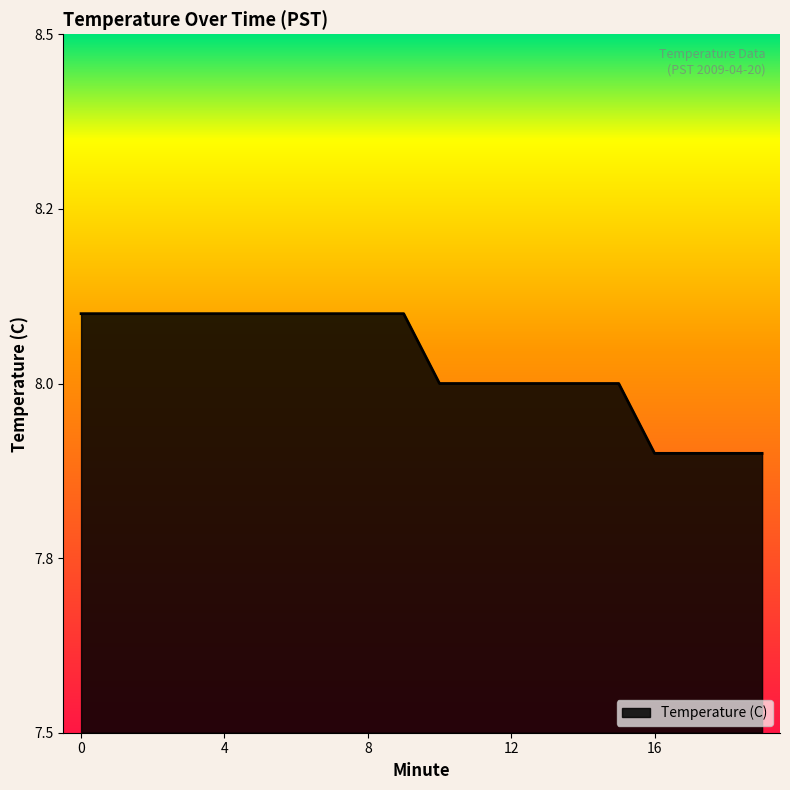

Rank the categories by value from highest to lowest.

0, 1, 2, 3, 4, 5, 6, 7, 8, 9, 10, 11, 12, 13, 14, 15, 16, 17, 18, 19